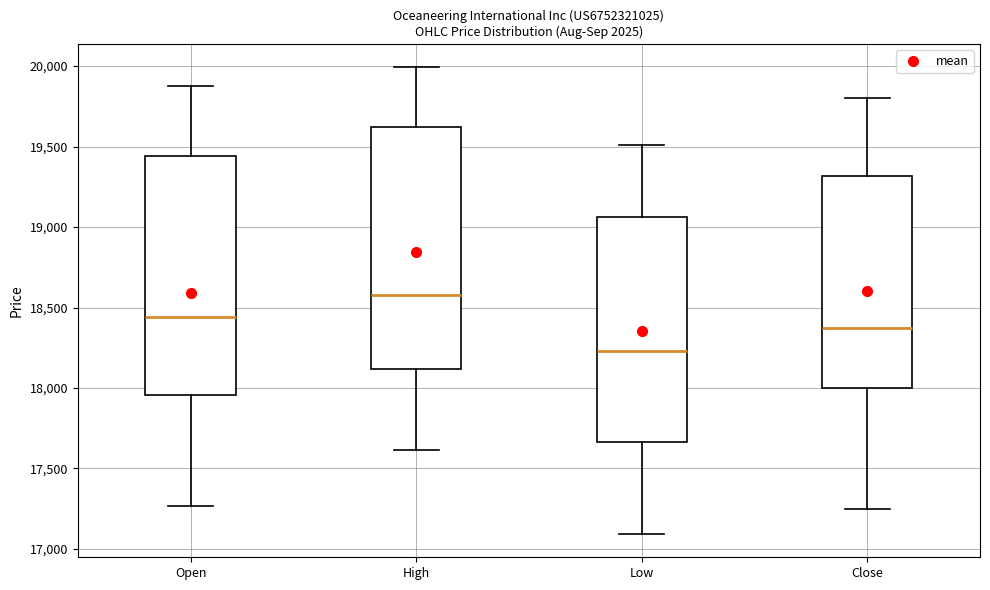

Reading left to right, transcribe this box plot: for each box, give where its median line is, the range the box spans, and where its two whiskers end, as read against the y-axis. The values are not printed on the chart, so give them approximately, as read against the axis.

Open: median 18450, box 17950 to 19450, whiskers 17250 to 19850
High: median 18600, box 18100 to 19600, whiskers 17600 to 20000
Low: median 18250, box 17650 to 19050, whiskers 17100 to 19500
Close: median 18350, box 18000 to 19300, whiskers 17250 to 19800